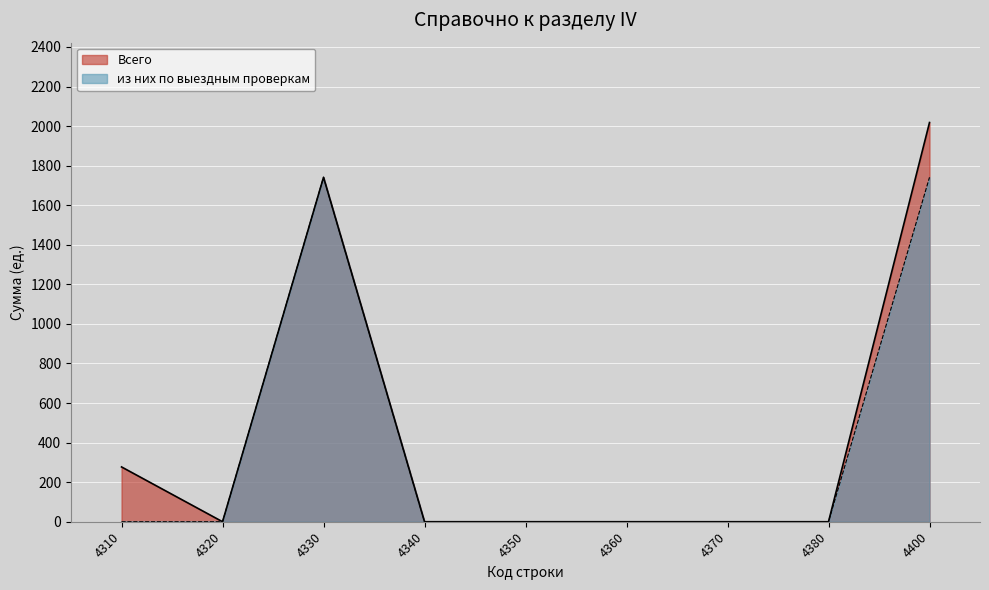

Between 4360 and 4370, which series saw the biggest shift?

Всего